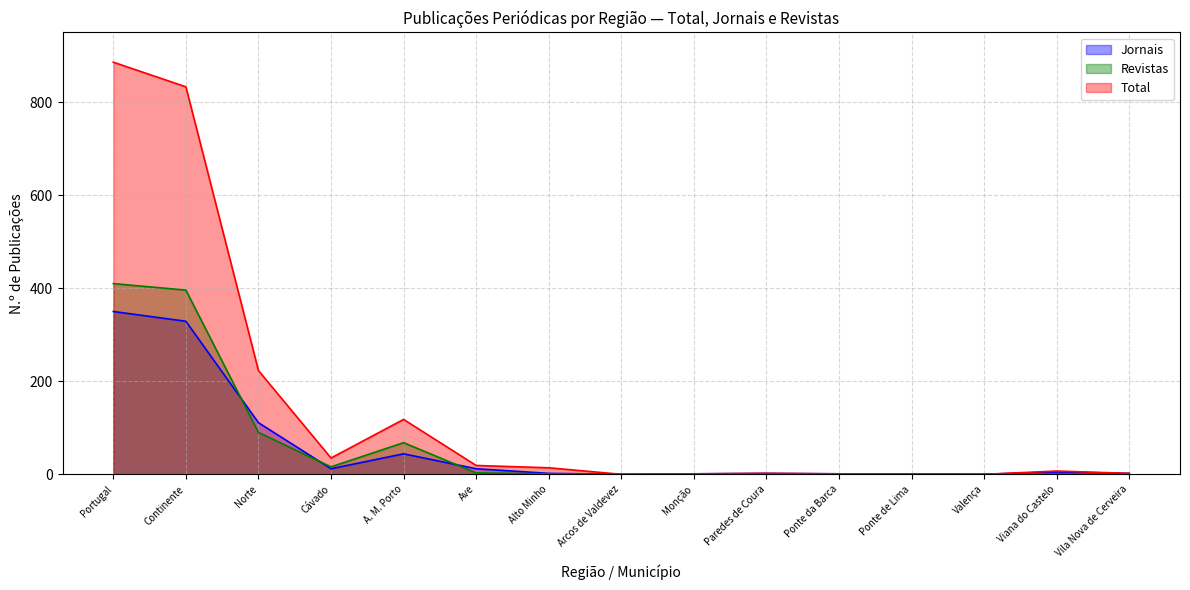

What is the difference between the highest and lowest values at Cávado?

23